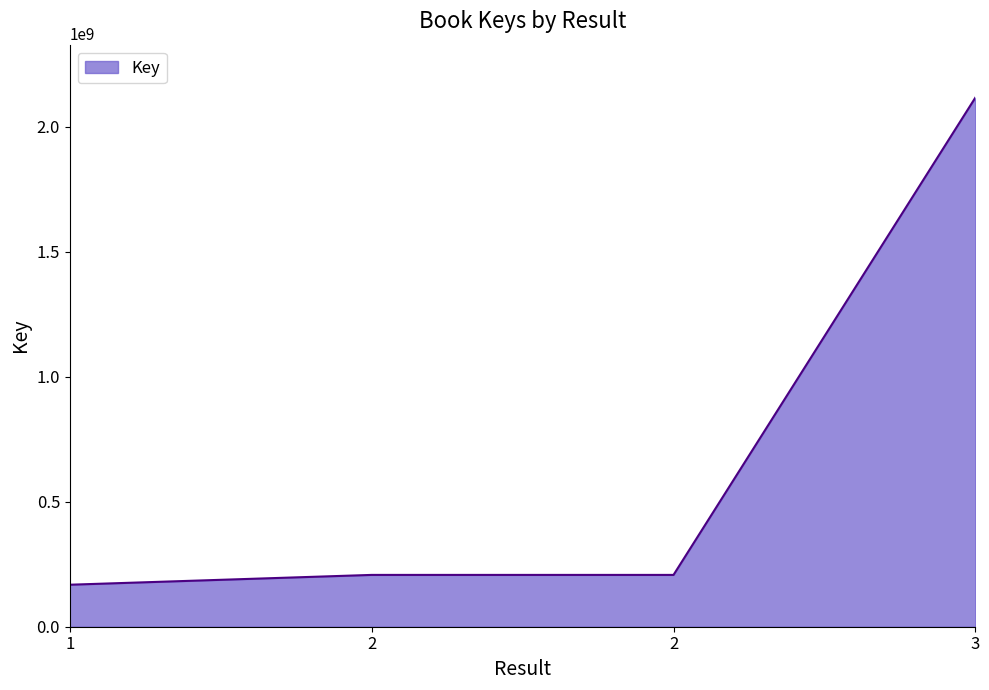

Reading left to right, list all the values displayed in this chart.

168025598	207293651	207293651	2116882442